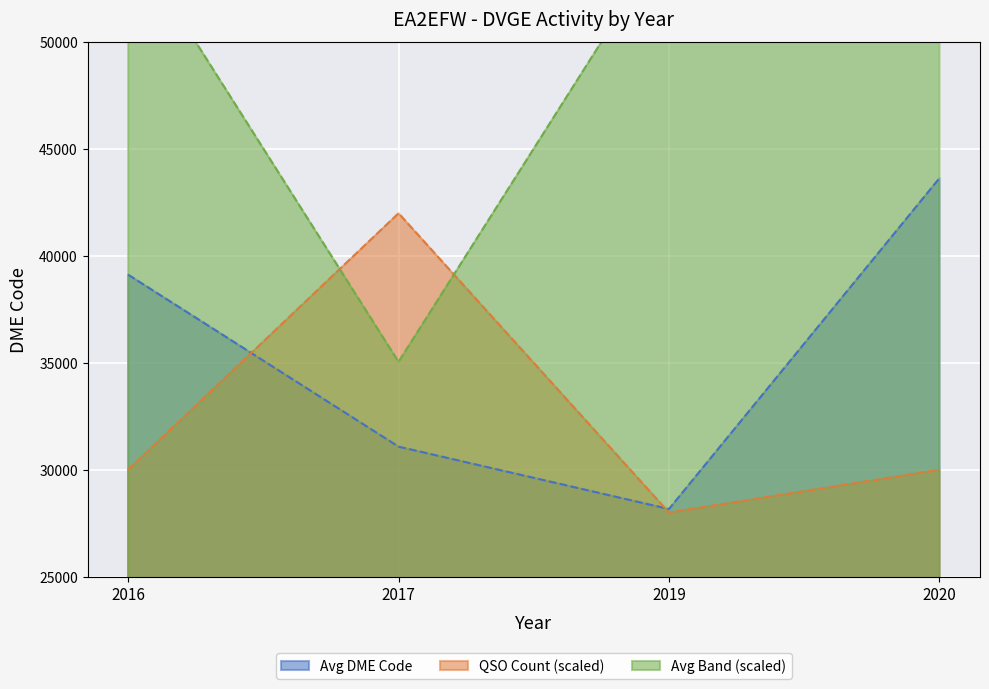

Where does the Avg DME Code series first go above 39126?

2020